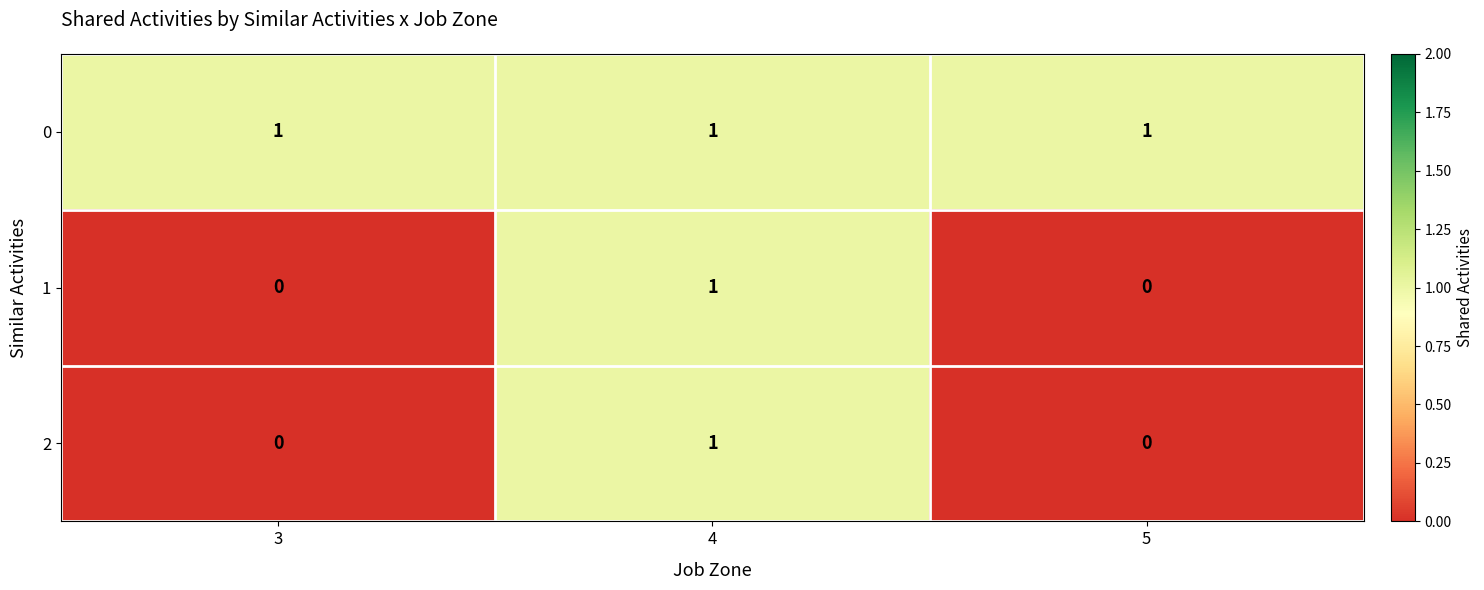

Which series has the largest total across all categories?

0